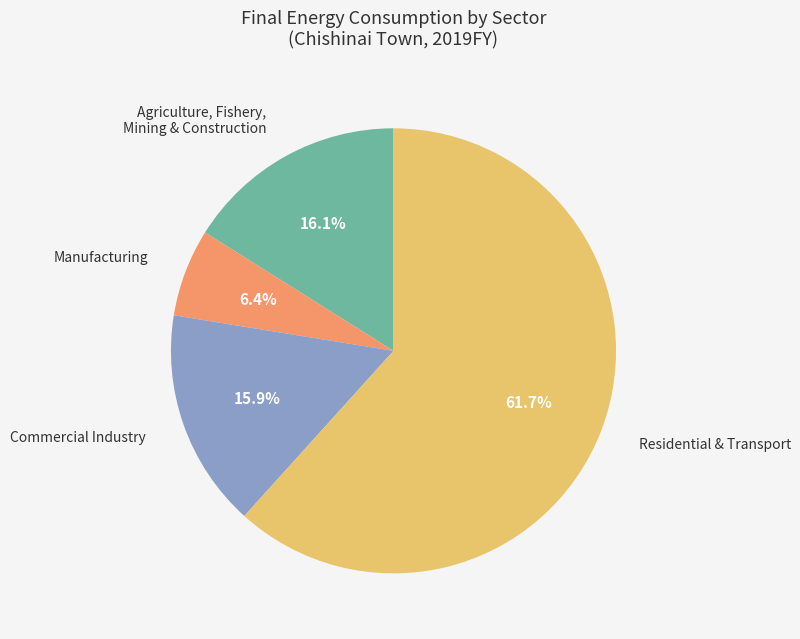

Does any single category account for the majority?

Yes